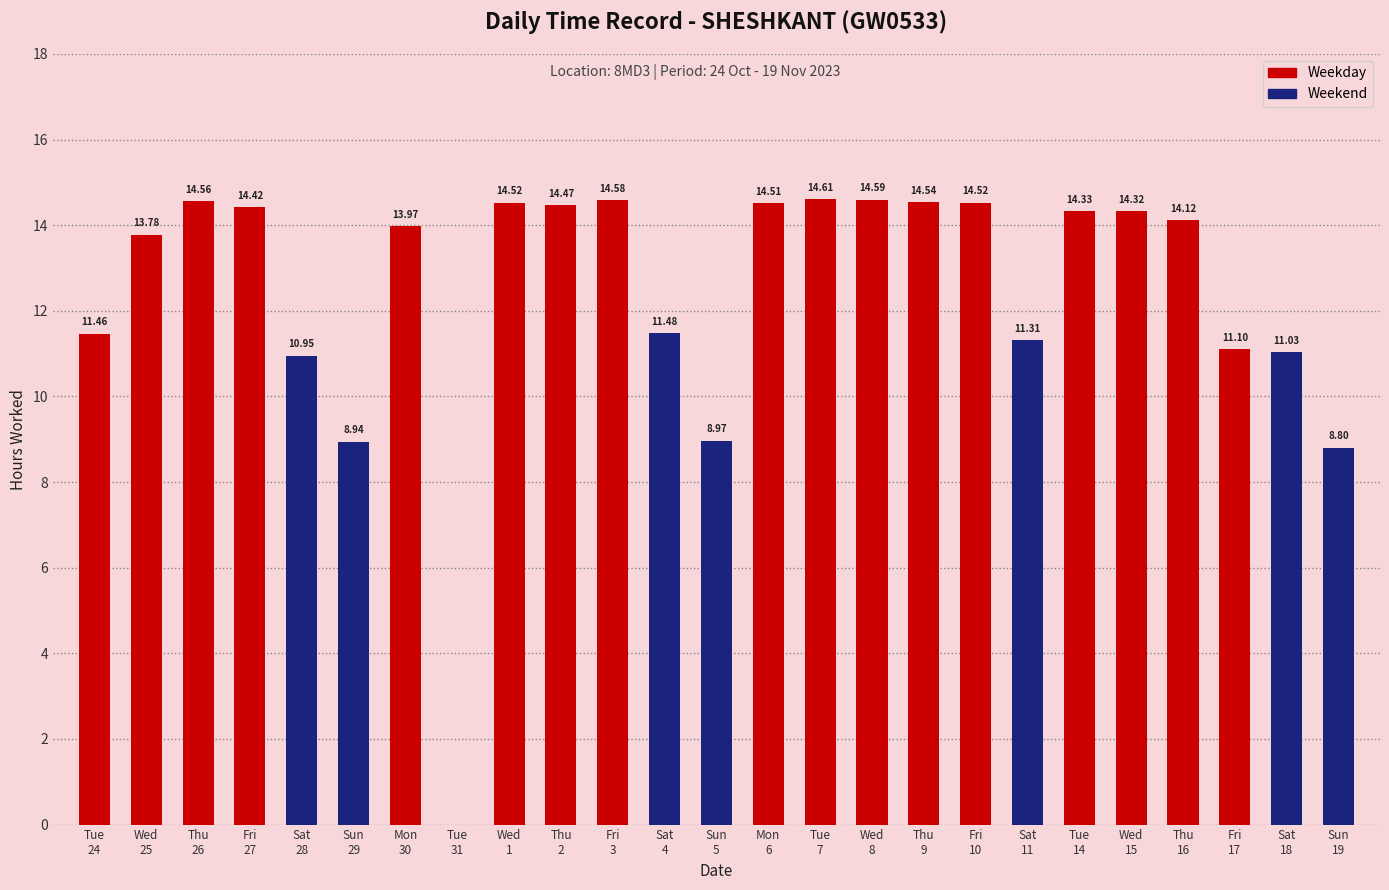

What is the difference between the values at Sat
11 and Wed
1?

3.2